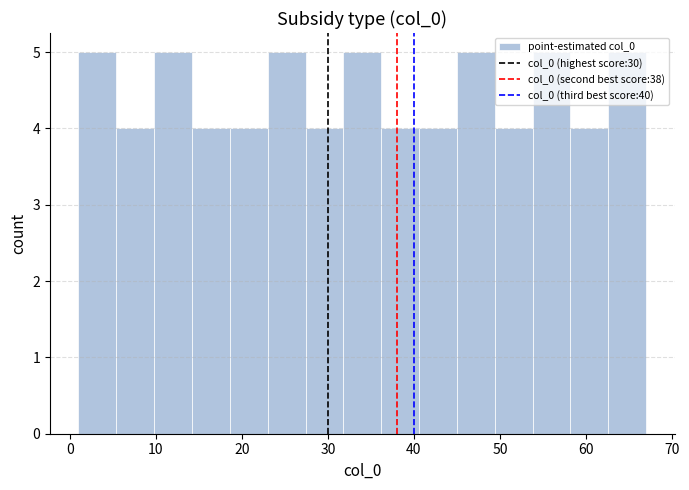

Reading left to right, transcribe this chart: for each bar, give the range it covers on the x-axis and its height. Neither the bar edges nor the heights are printed on the chart, so give them approximately, as read against the axes.

1.0 to 5.4: 5
5.4 to 9.8: 4
9.8 to 14.2: 5
14.2 to 18.6: 4
18.6 to 23.0: 4
23.0 to 27.4: 5
27.4 to 31.8: 4
31.8 to 36.2: 5
36.2 to 40.6: 4
40.6 to 45.0: 4
45.0 to 49.4: 5
49.4 to 53.8: 4
53.8 to 58.2: 5
58.2 to 62.6: 4
62.6 to 67.0: 5